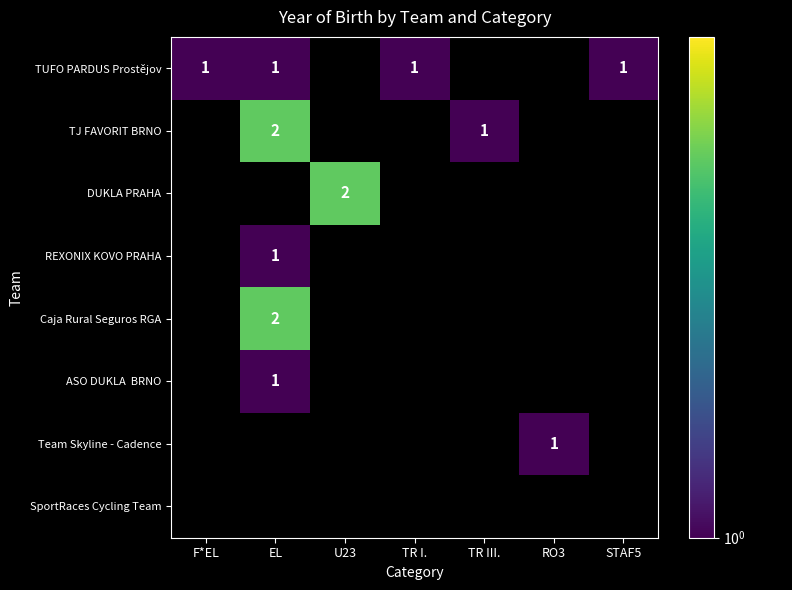

How many data points does each series have?

7